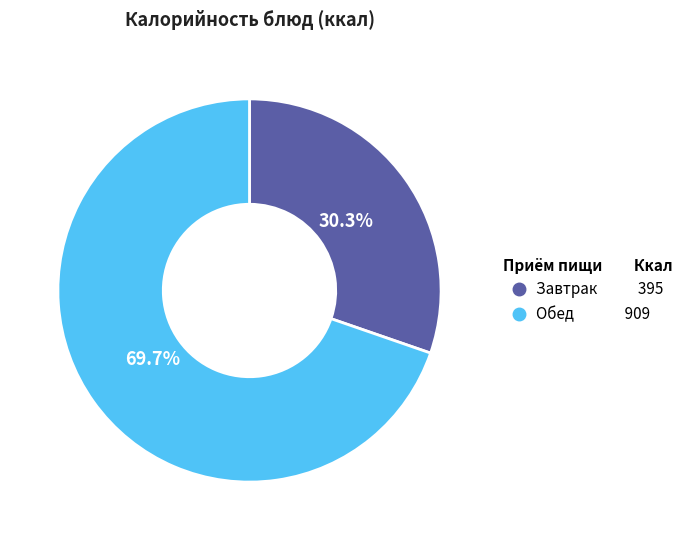

Does any single category account for the majority?

Yes